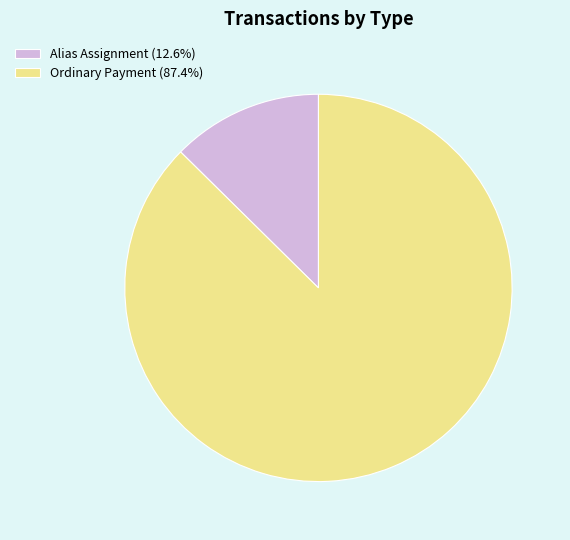

Is the sum of Ordinary Payment (87.4%) and Alias Assignment (12.6%) greater than half?

Yes